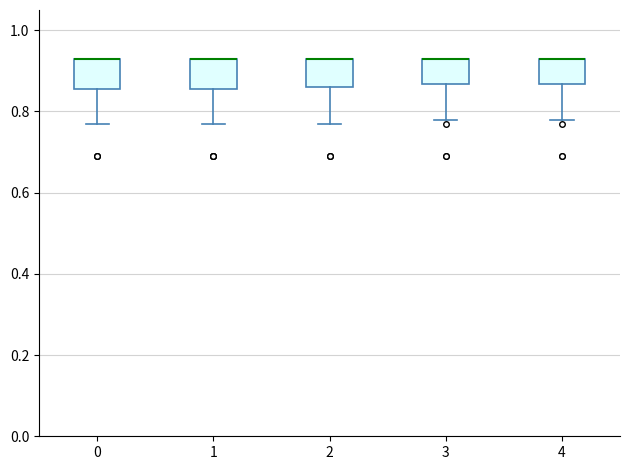

Reading left to right, read every box against the y-axis: the position of its median line, the range the box covers, and the ends of its whiskers. The values are not printed on the chart, so give them approximately, as read against the axis.

0: median 0.94 (drawn on the box's upper edge), box 0.86 to 0.94, whiskers 0.78 to 0.94
1: median 0.94 (drawn on the box's upper edge), box 0.86 to 0.94, whiskers 0.78 to 0.94
2: median 0.94 (drawn on the box's upper edge), box 0.86 to 0.94, whiskers 0.78 to 0.94
3: median 0.94 (drawn on the box's upper edge), box 0.86 to 0.94, whiskers 0.78 to 0.94
4: median 0.94 (drawn on the box's upper edge), box 0.86 to 0.94, whiskers 0.78 to 0.94